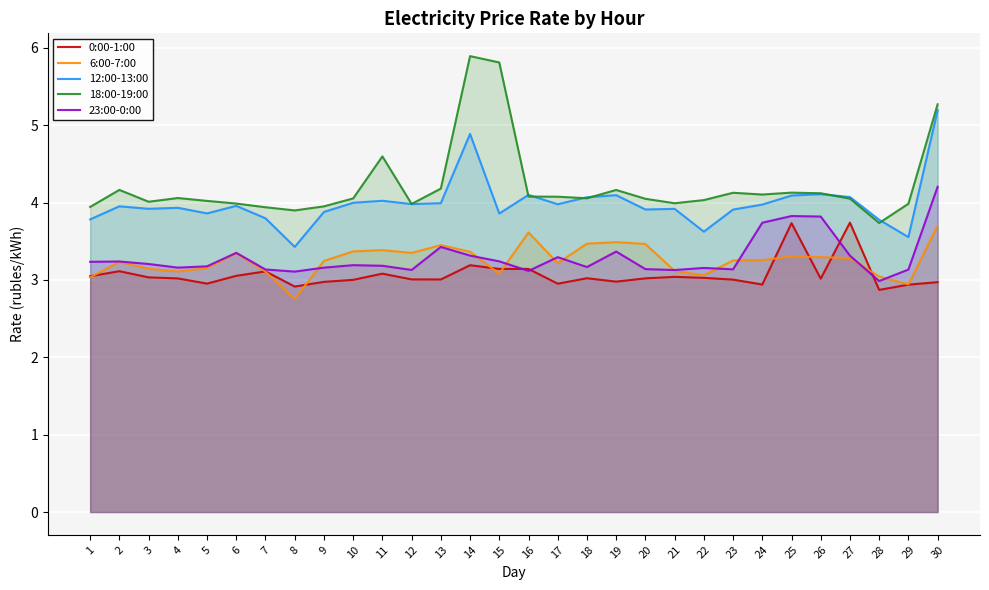

What is the difference between the highest and lowest values at 29?

1.0